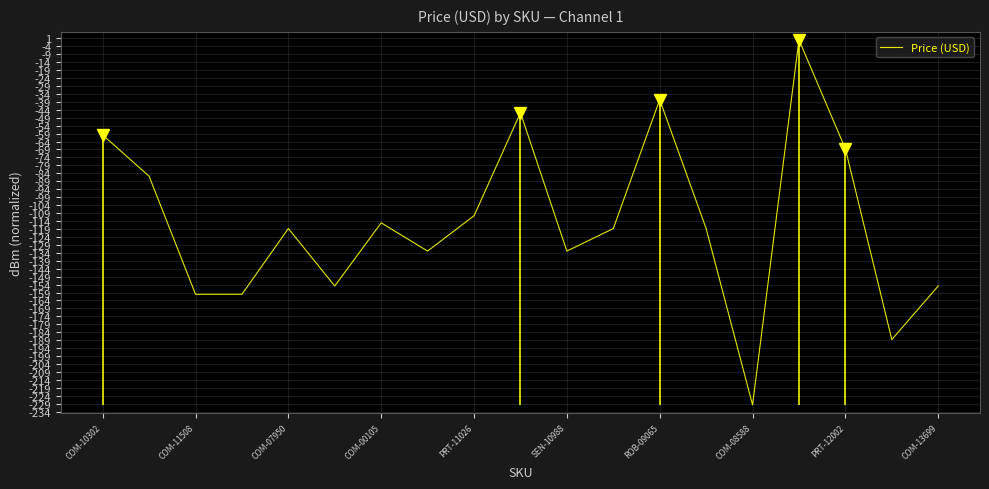

Count the number of data series in this chart.

1